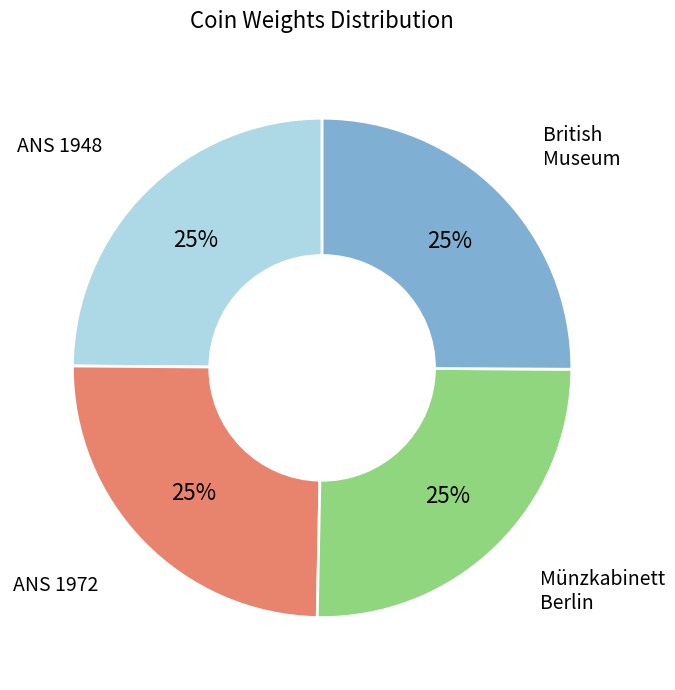

Does any single category account for the majority?

No